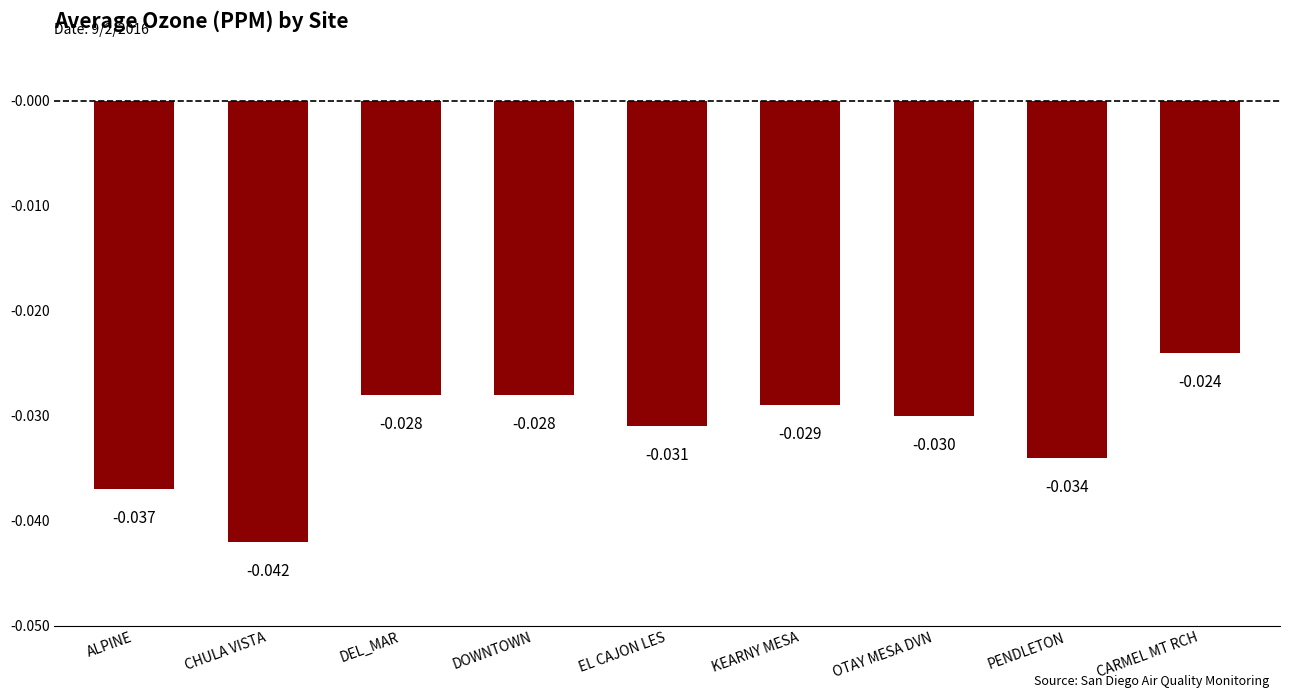

Between CARMEL MT RCH and KEARNY MESA, which is larger?

CARMEL MT RCH